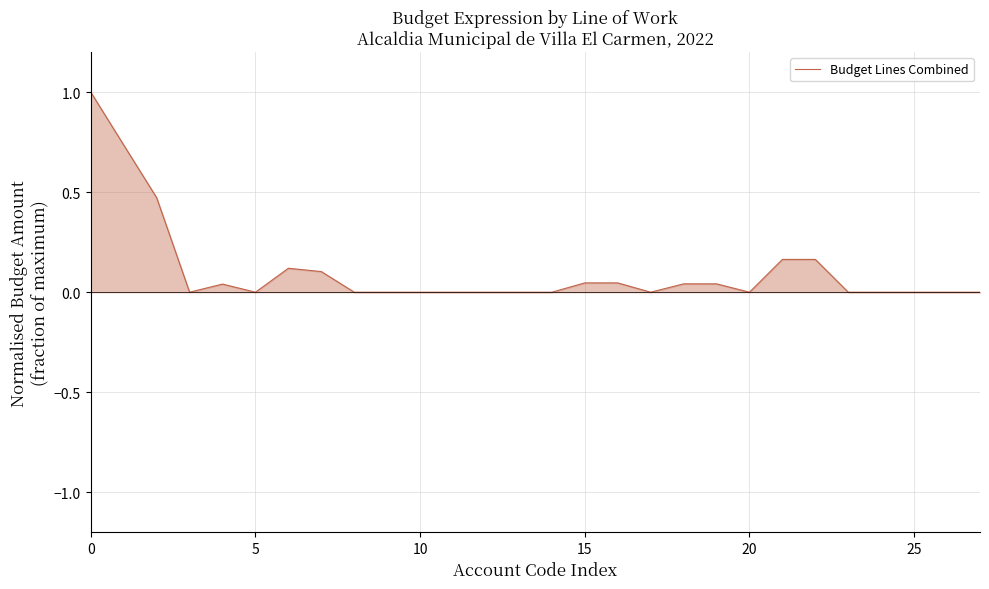

What is the greatest value displayed?

1.0